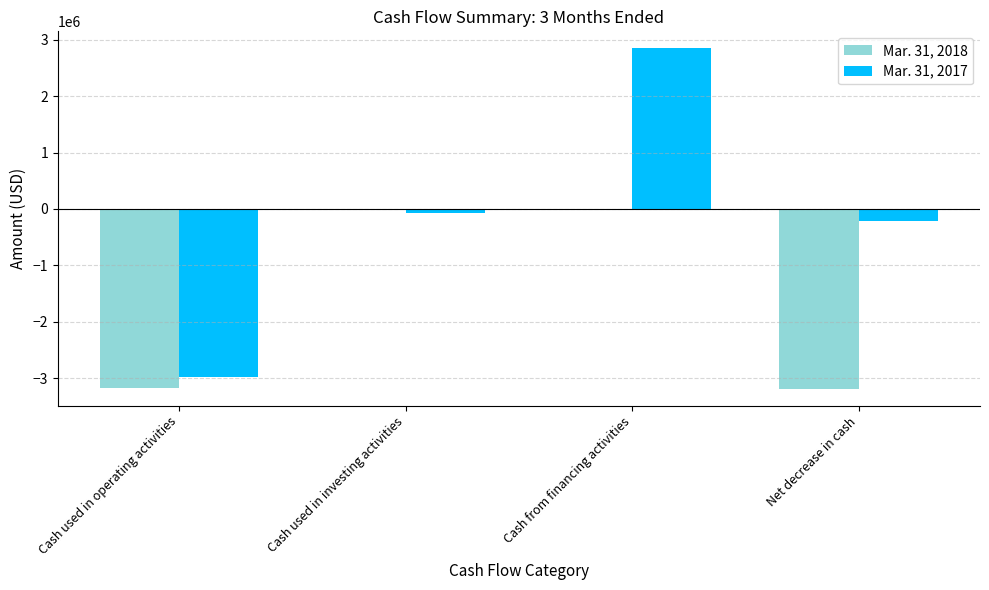

Which series has the largest total across all categories?

Mar. 31, 2017